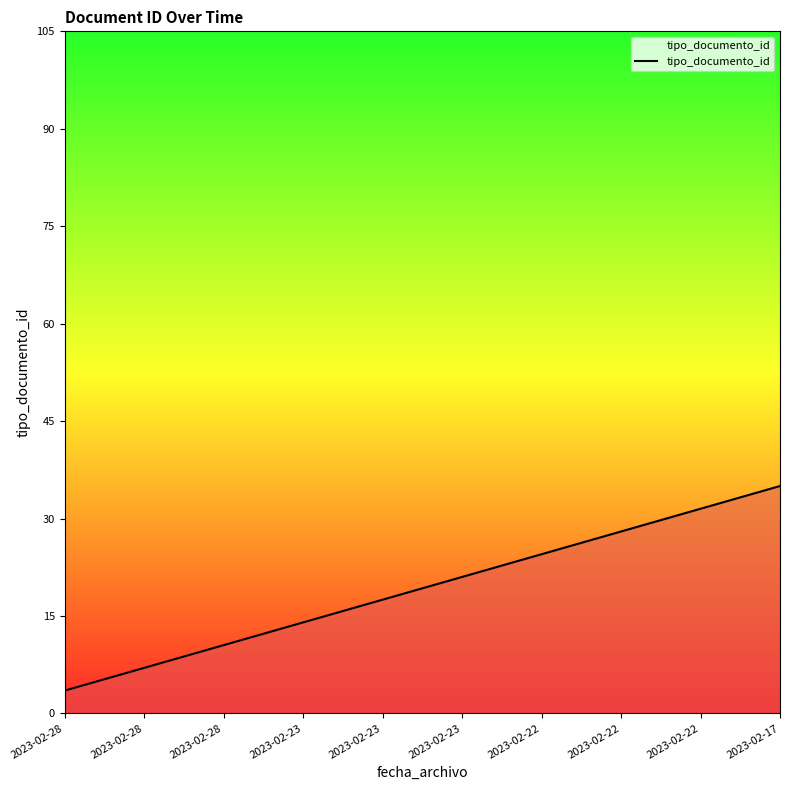

Is it true that the value at 2023-02-23 is 14.0?

True